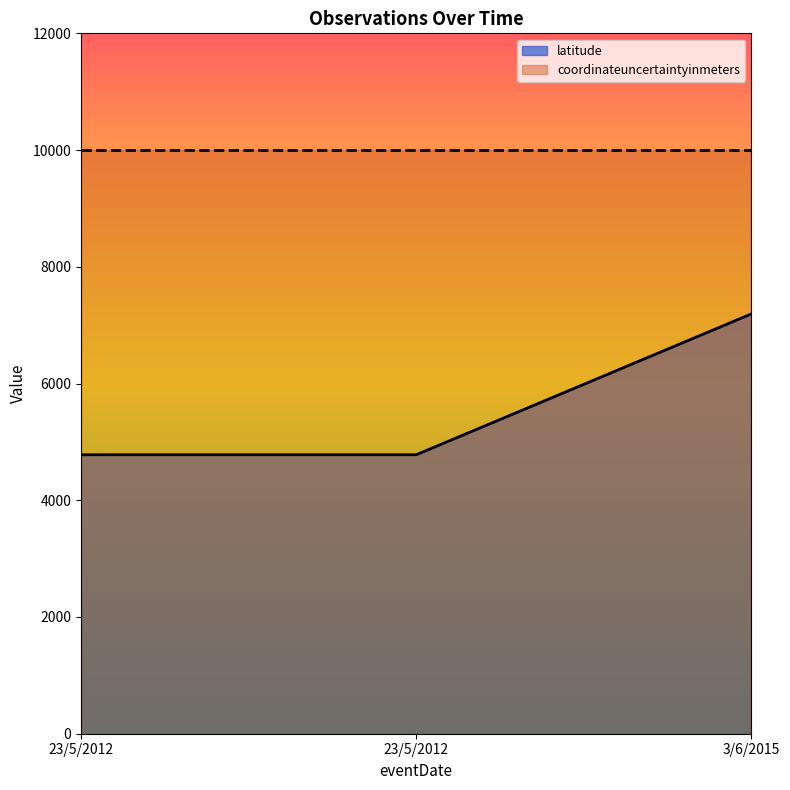

What is the label of the 2nd point from the left?

23/5/2012